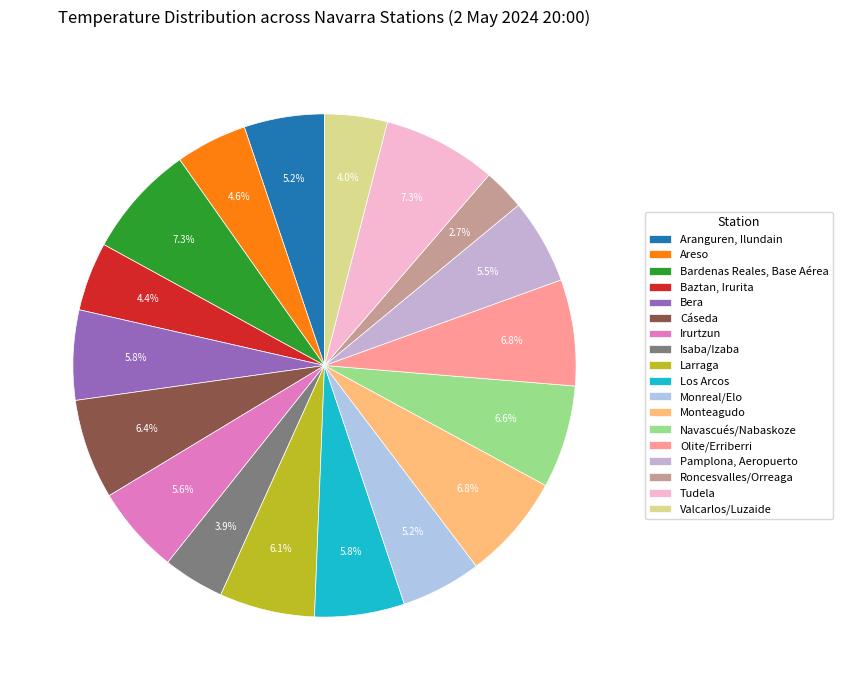

Is Isaba/Izaba the majority of the pie?

No